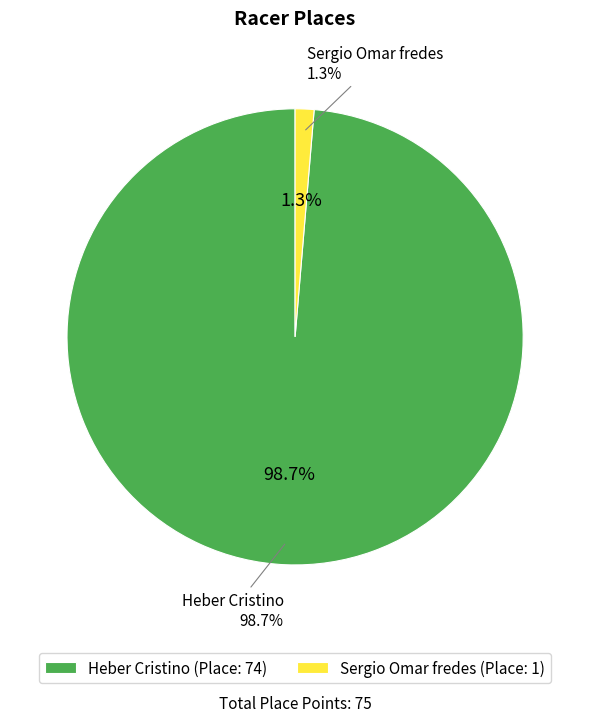

Is there any slice that represents more than half of the pie?

Yes